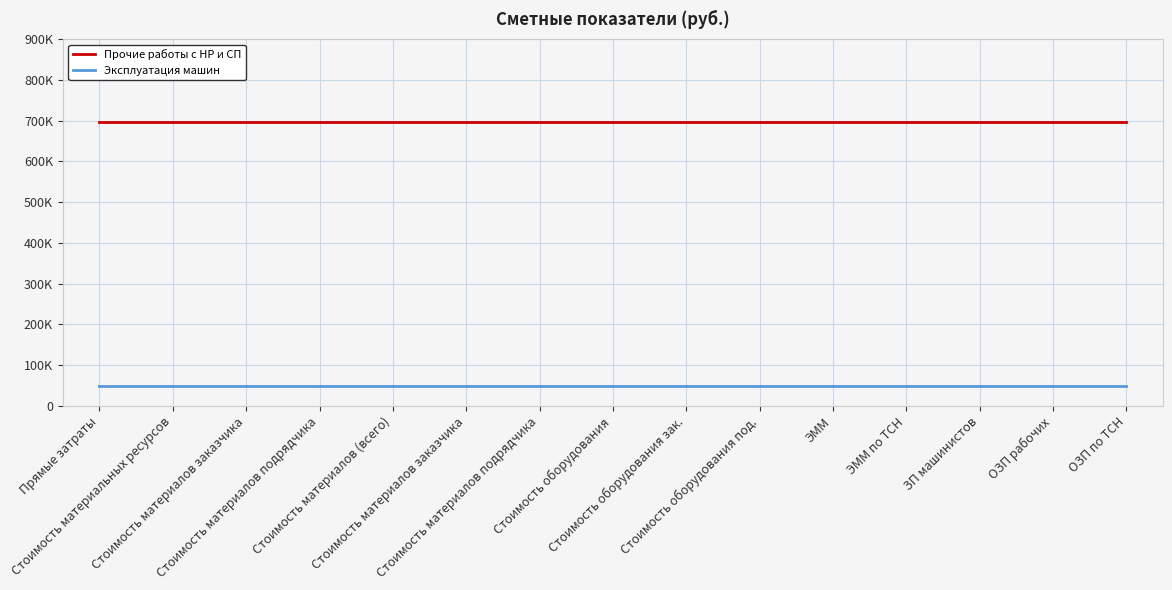

Which category has the highest value in the Эксплуатация машин series?

Прямые затраты